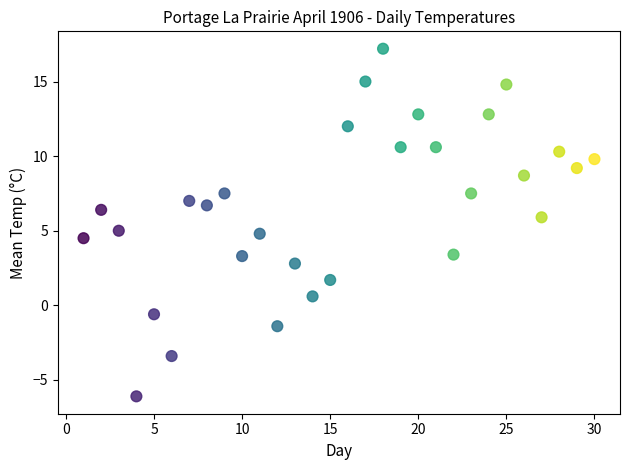

What is the range of Y values (max minus min)?

23.3